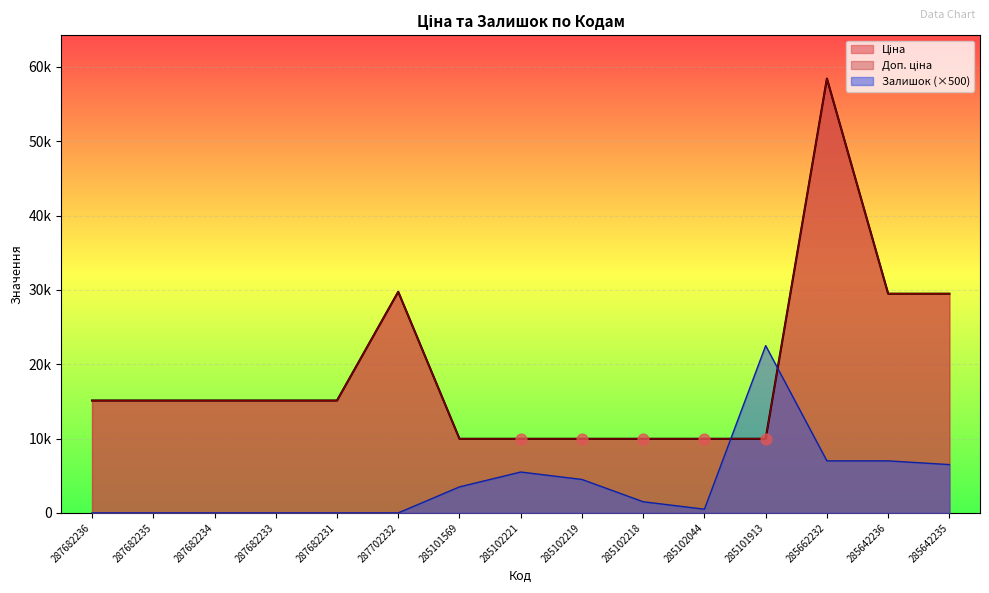

Which series has the largest total across all categories?

Ціна